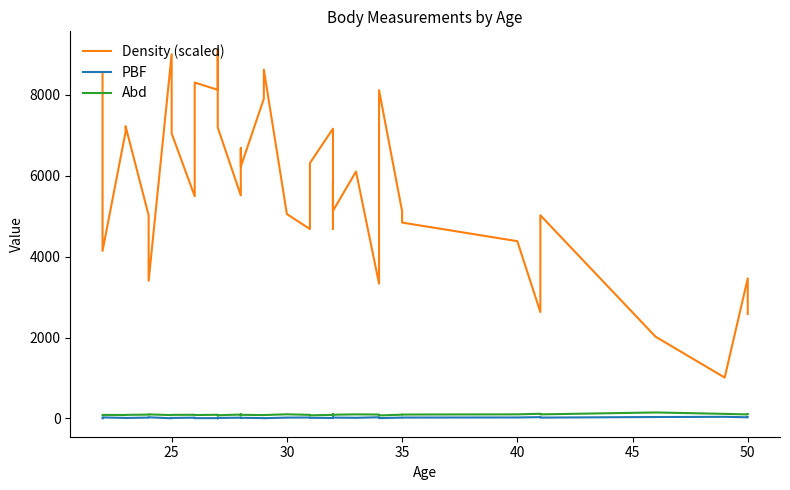

Which series has the largest total across all categories?

Density (scaled)